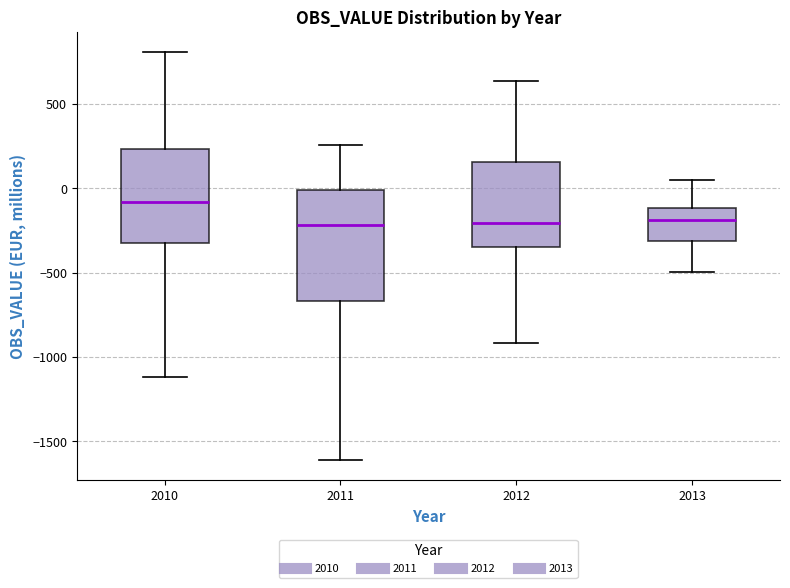

Reading left to right, transcribe this box plot: for each box, give where its median line is, the range the box spans, and where its two whiskers end, as read against the y-axis. The values are not printed on the chart, so give them approximately, as read against the axis.

2010: median -100, box -300 to 250, whiskers -1100 to 800
2011: median -200, box -650 to 0, whiskers -1600 to 250
2012: median -200, box -350 to 150, whiskers -900 to 650
2013: median -200, box -300 to -100, whiskers -500 to 50